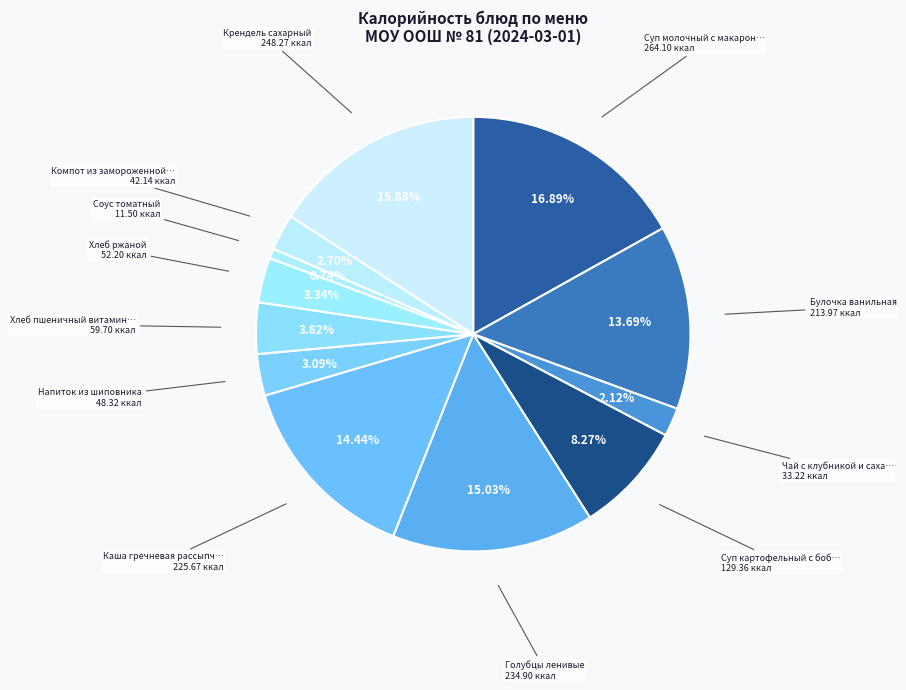

How many segments does this pie chart have?

12